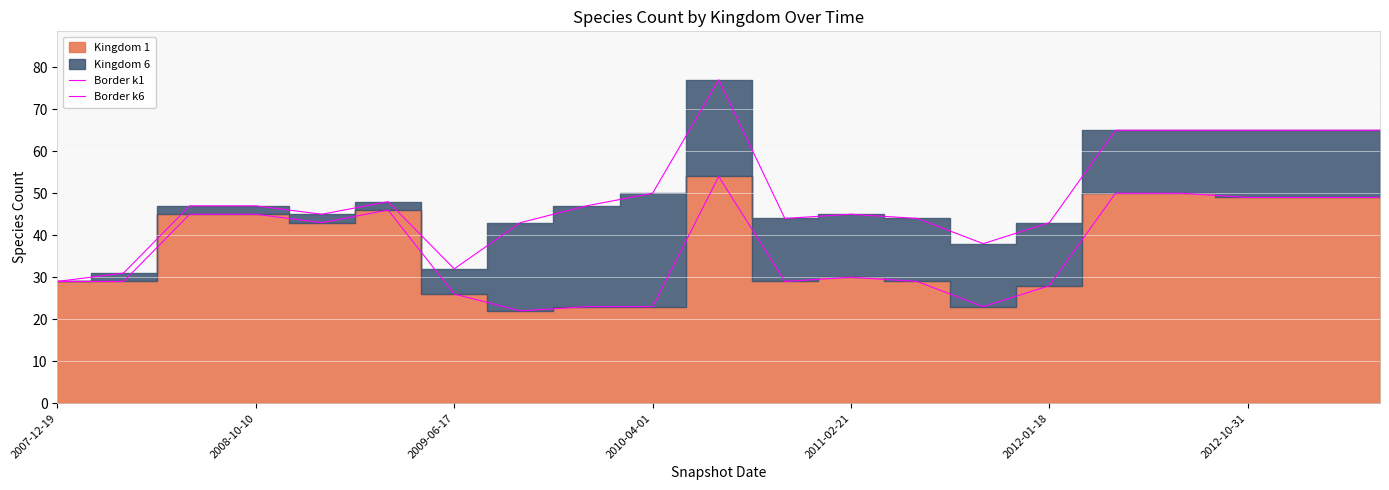

What is the sum of all Border k6 values?

1035